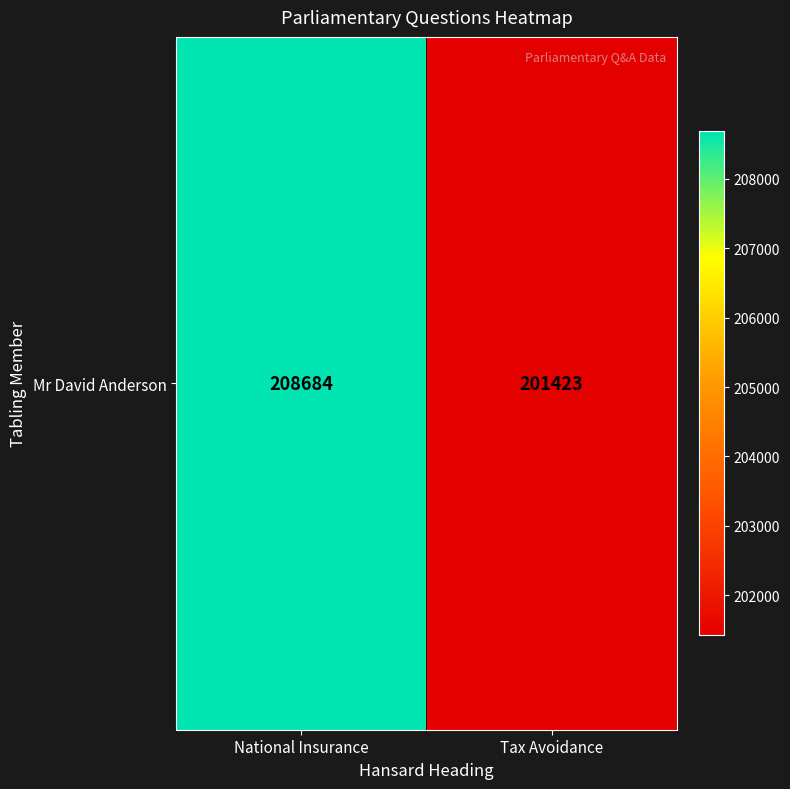

What is the change in value from National Insurance to Tax Avoidance?

-7261